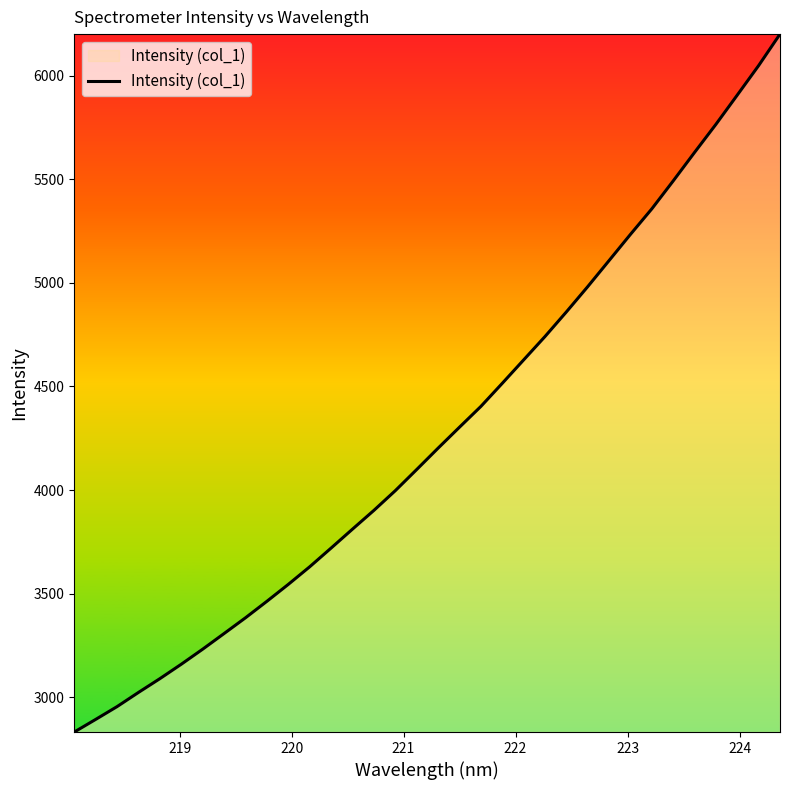

What is the greatest value displayed?

6199.8